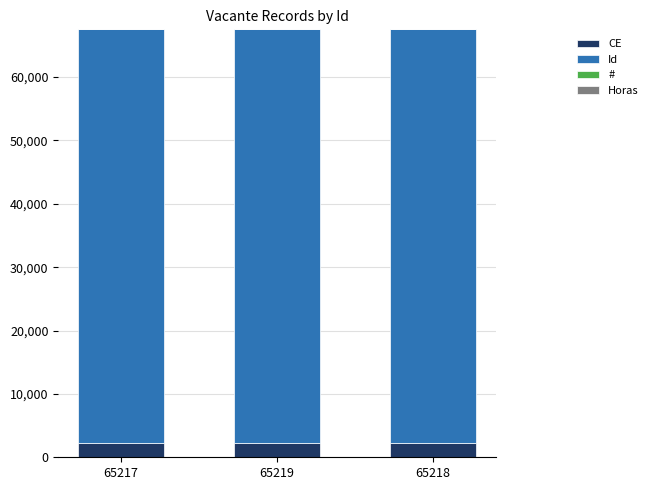

What is the sum of all CE values?

6972